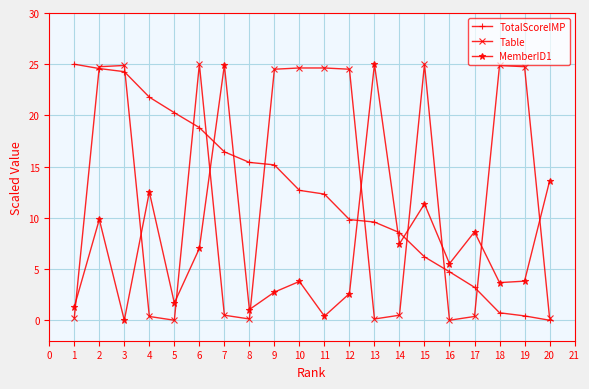

True or false: TotalScoreIMP and MemberID1 cross at least once.

True